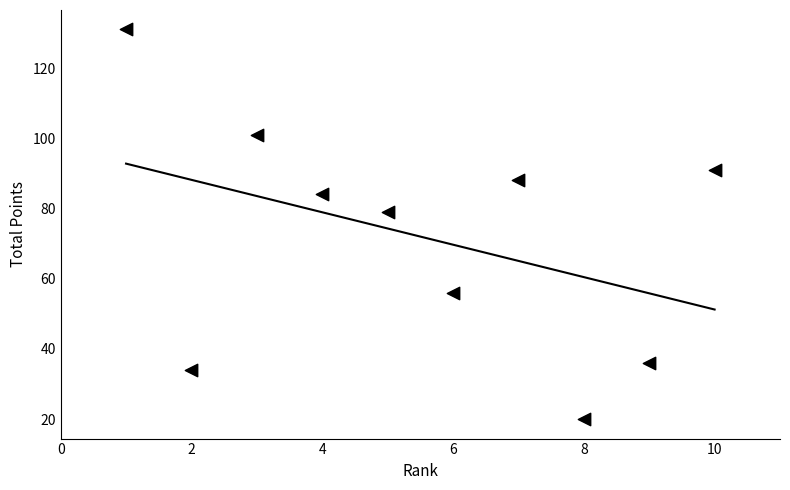

What Y value in the scatter plot is closest to 75?

79